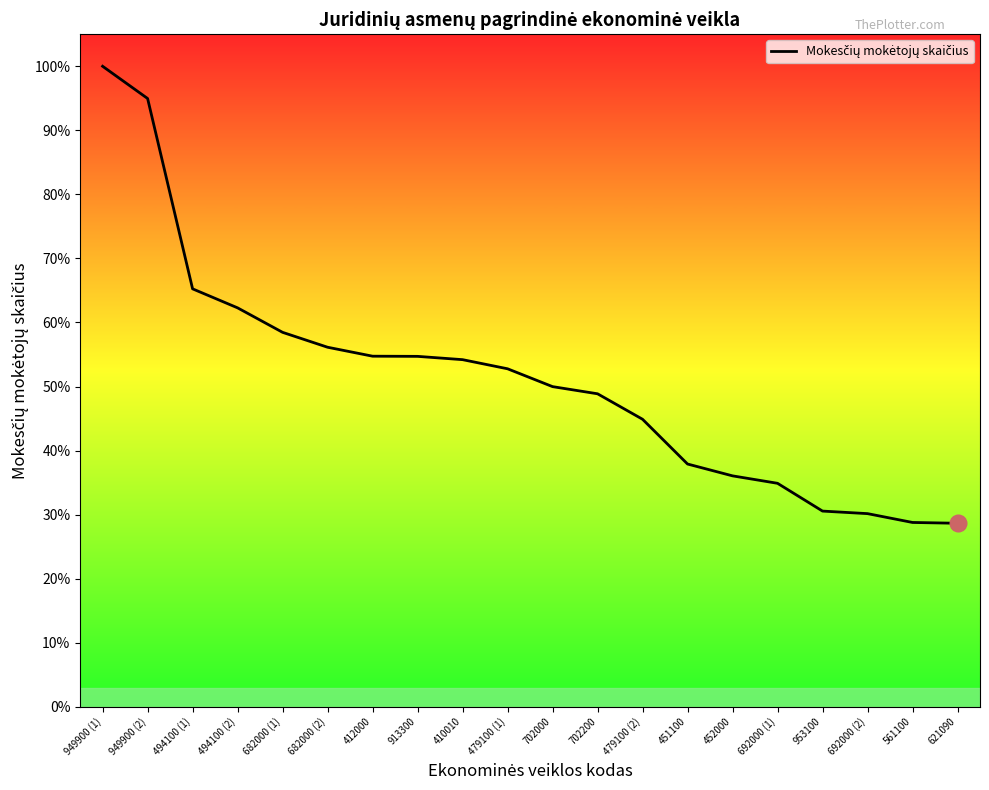

What is the label of the 7th point from the left?

412000